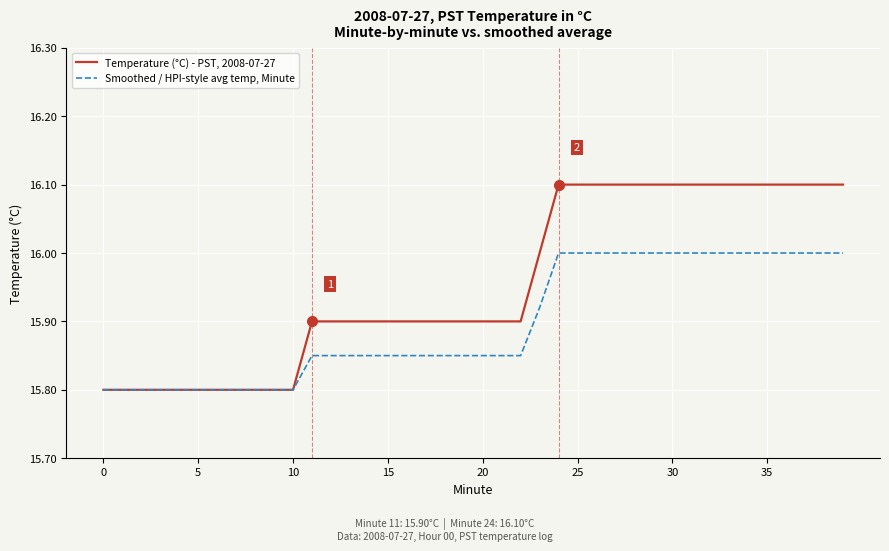

Which series has the largest range (max minus min)?

Temperature (°C) - PST, 2008-07-27